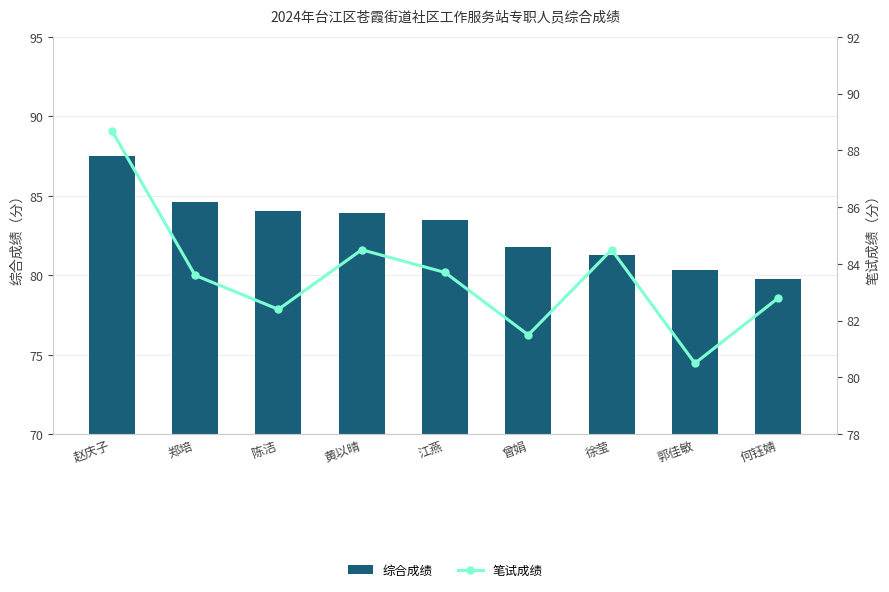

What is the highest value of the 综合成绩 series?

87.5